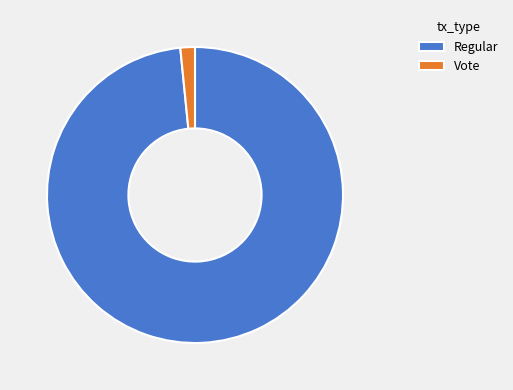

How many segments does this pie chart have?

2